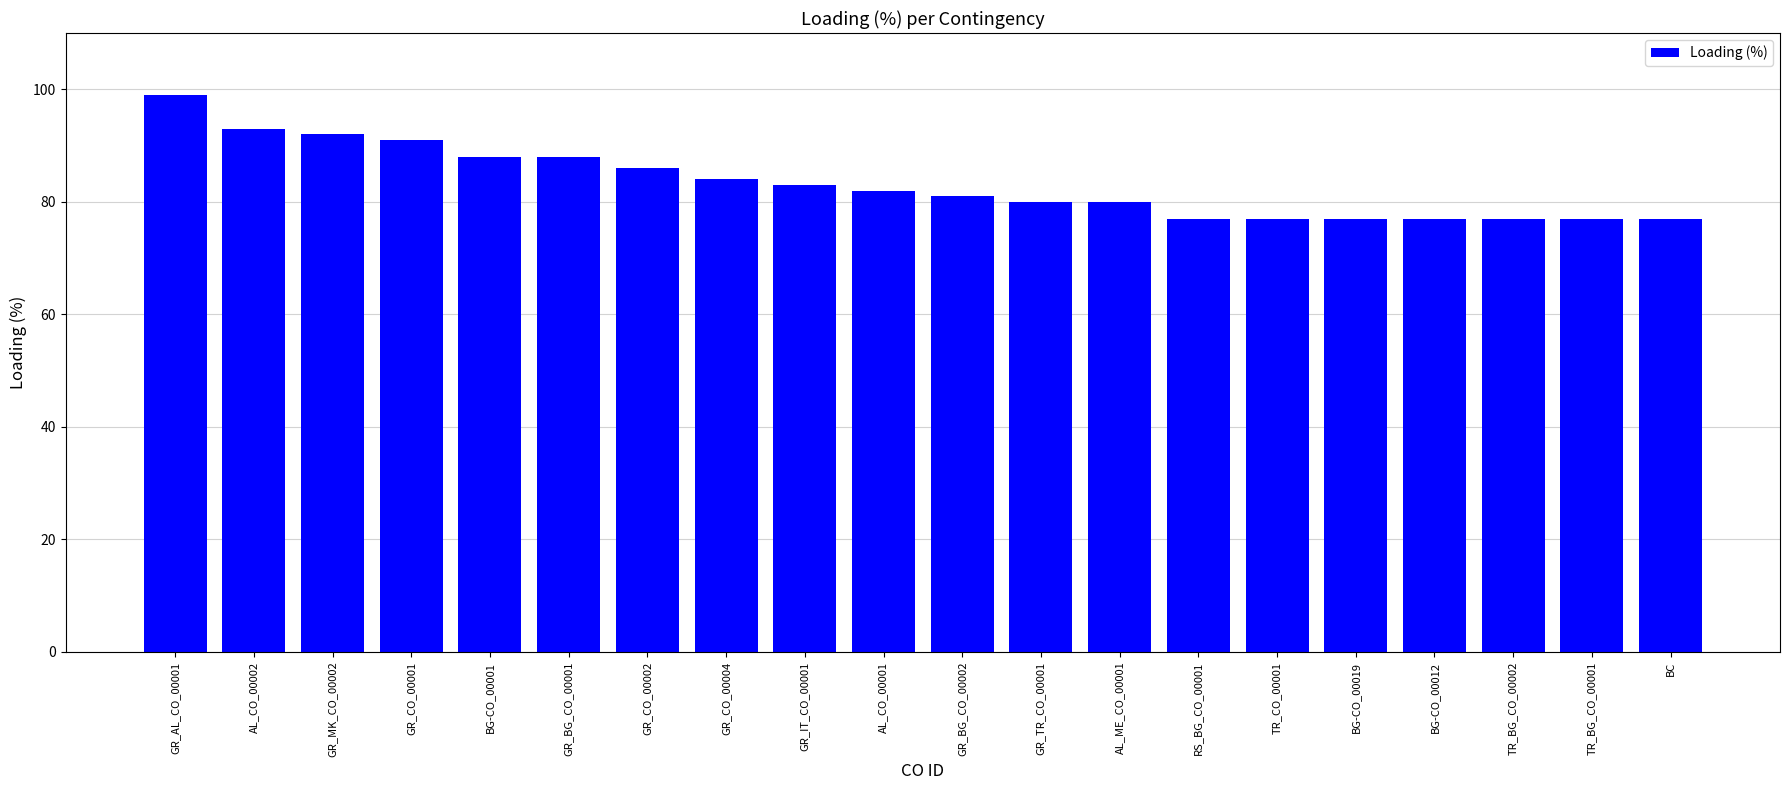

What is the sum of the values at BG-CO_00019 and GR_IT_CO_00001?

160